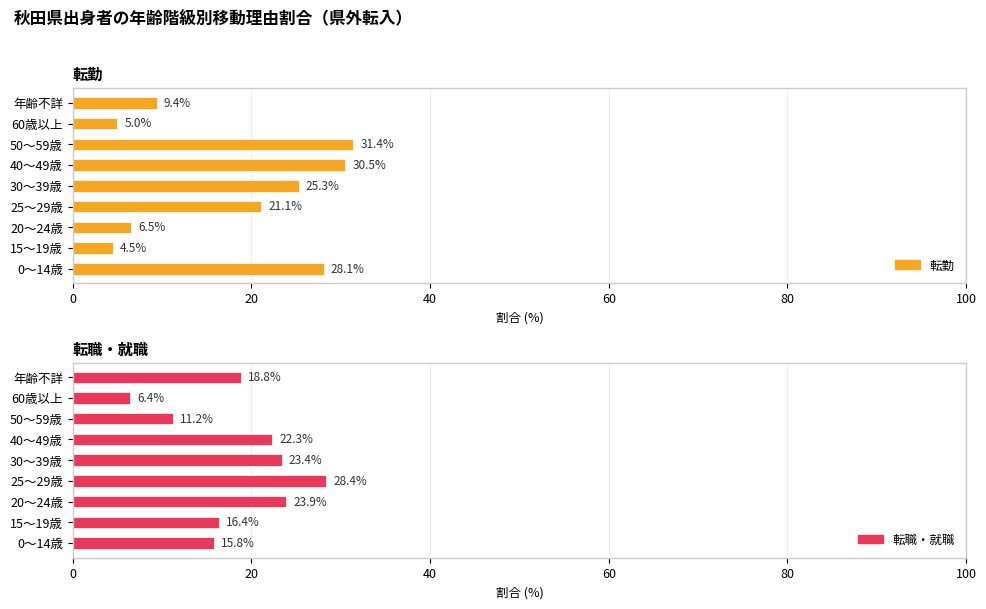

What are all the series names shown in the legend?

転勤, 転職・就職